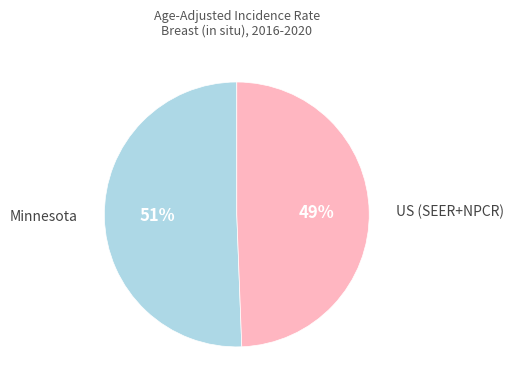

Approximately how many times larger is the value at Minnesota compared to US (SEER+NPCR)?

1.0